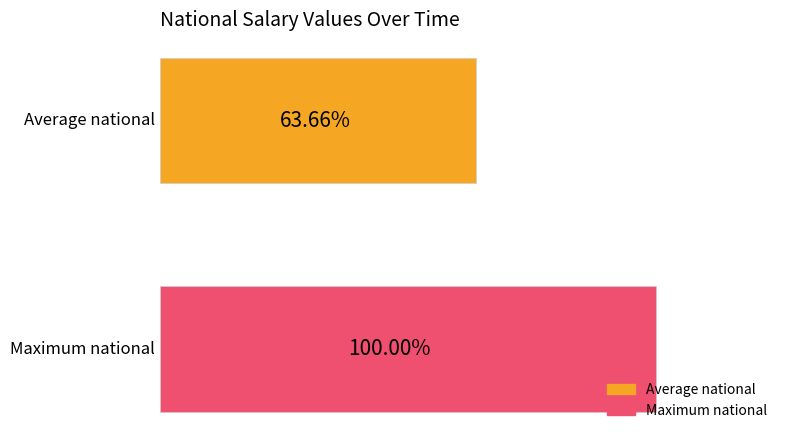

What are all the series names shown in the legend?

Average national, Maximum national